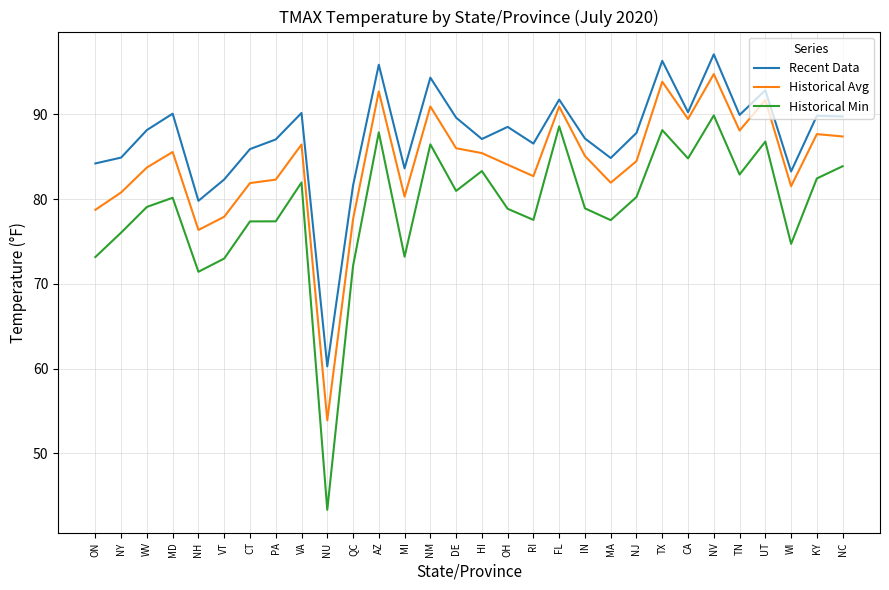

What is the smallest value displayed?

43.3